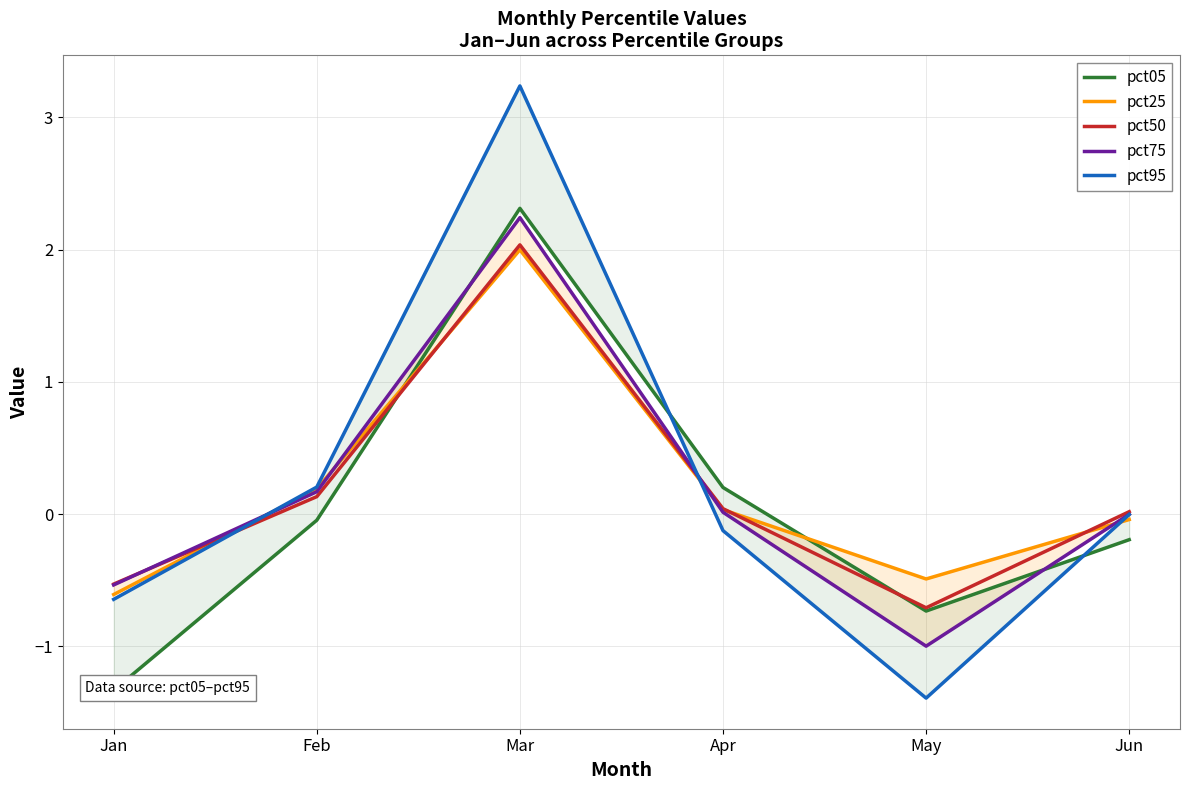

Is the value of pct95 at Jan greater than the value of pct75 at May?

Yes